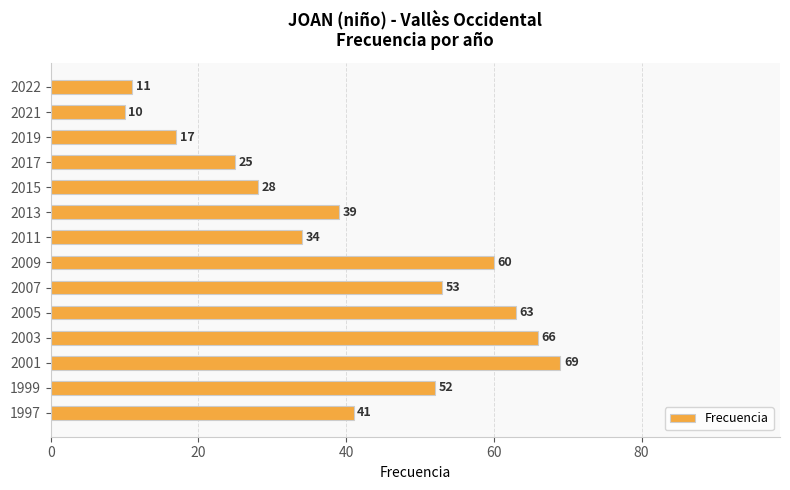

How many values are below 41?

7